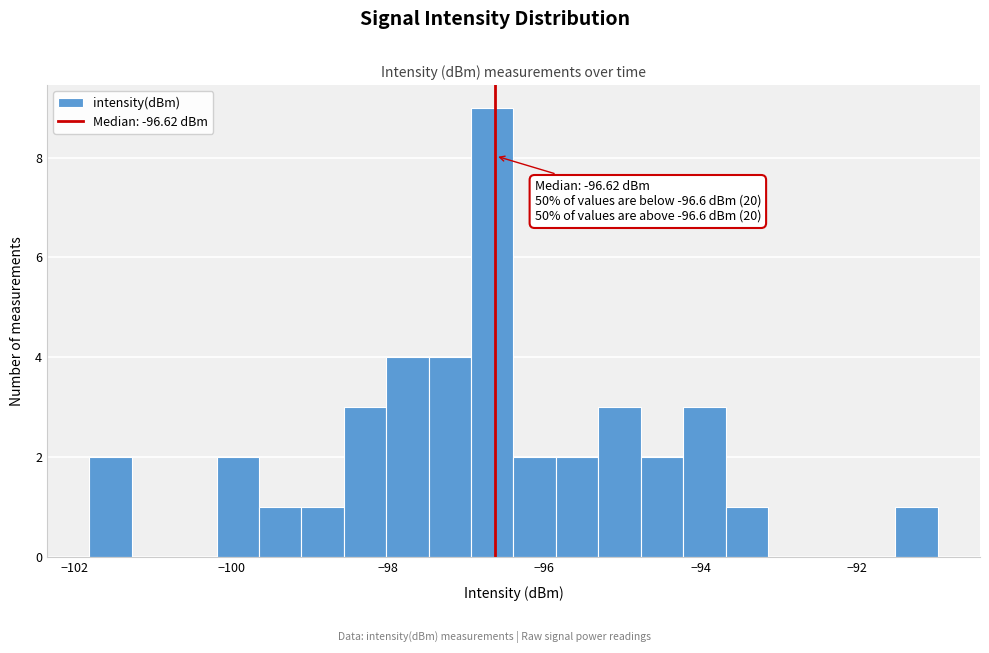

Read against the x-axis, roughly where is the centre of the tallest bar?

-96.6